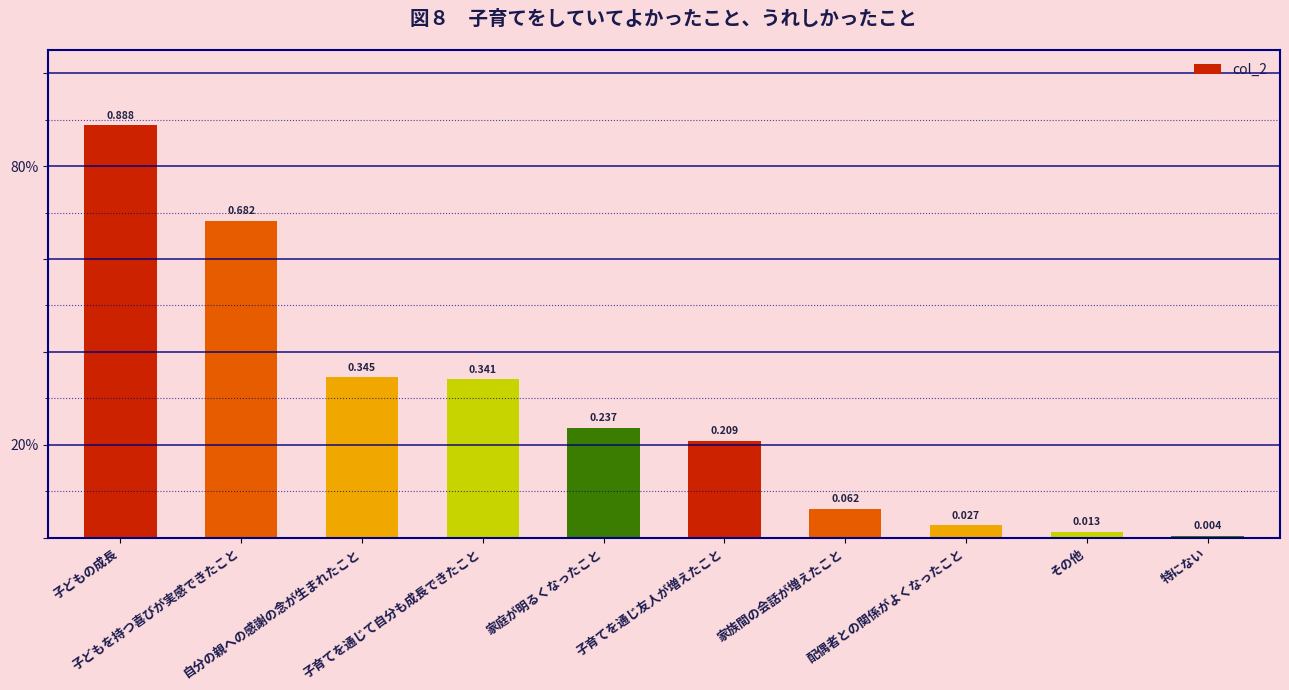

Reading right to left, list all the values displayed in this chart.

0.0	0.0	0.0	0.1	0.2	0.2	0.3	0.3	0.7	0.9